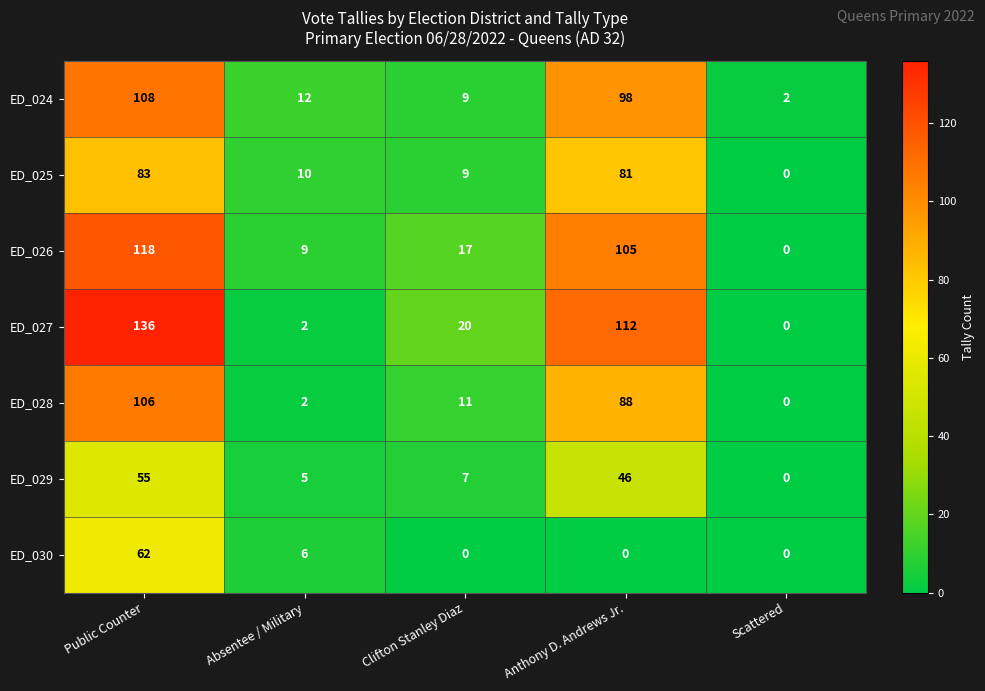

What is the average value of the ED_025 series?

37